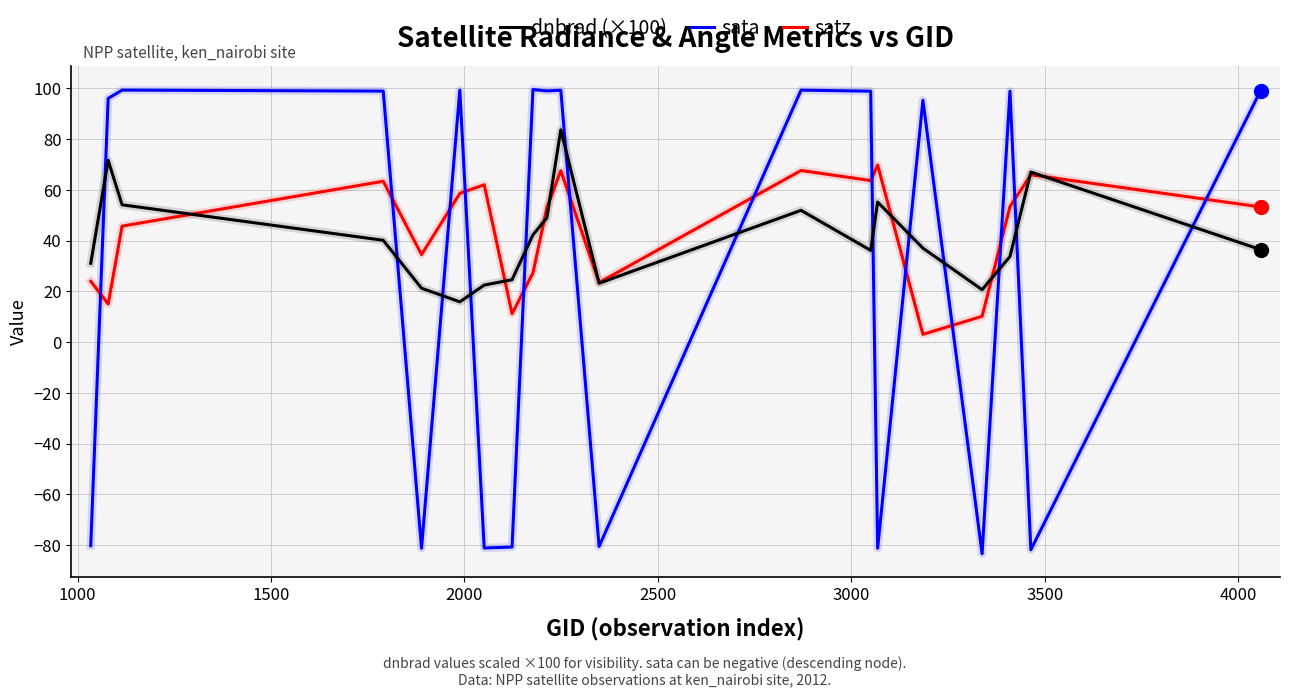

List the series in order of their overall mean, highest first.

satz, dnbrad (×100), sata